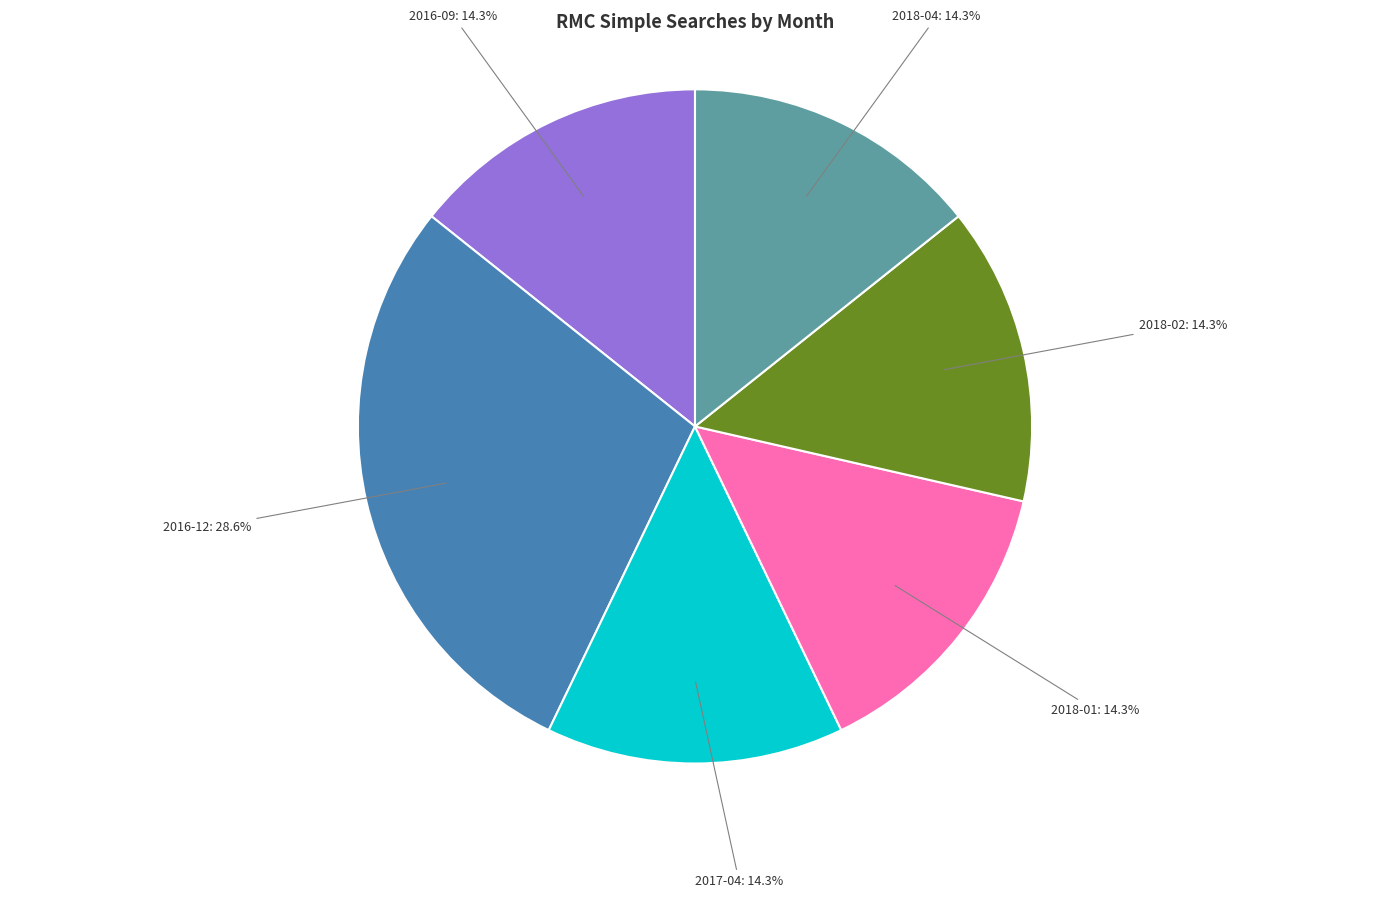

Does any single category account for the majority?

No